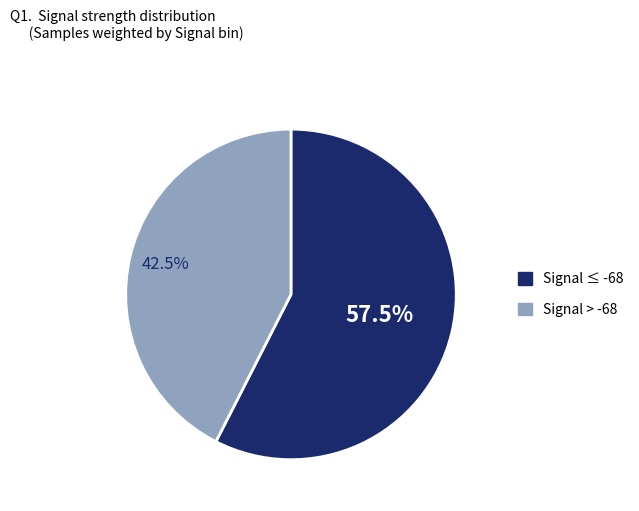

Does any single category account for the majority?

Yes